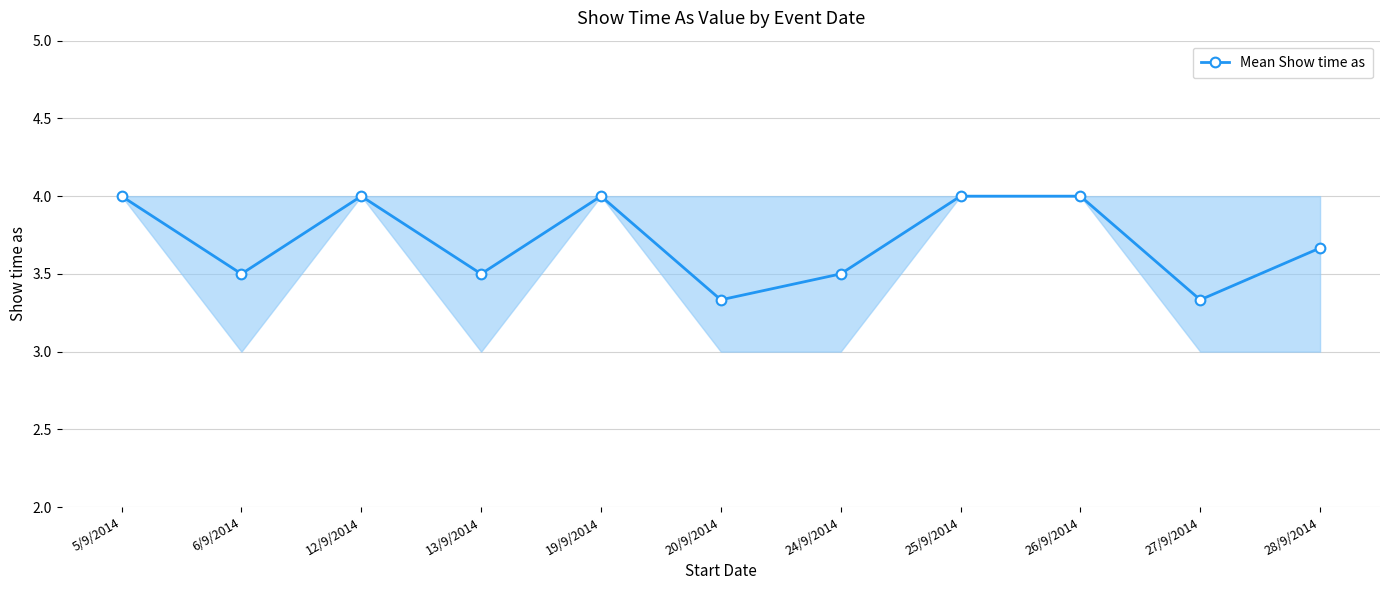

How many lines are shown in the chart?

1